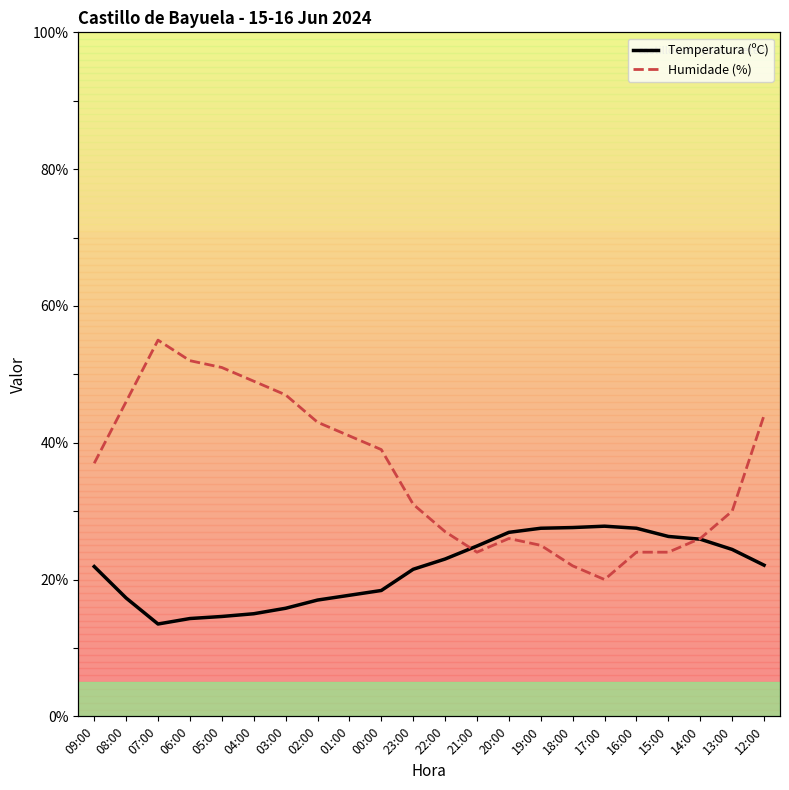

How many interior local peaks does the Humidade (%) series have?

2